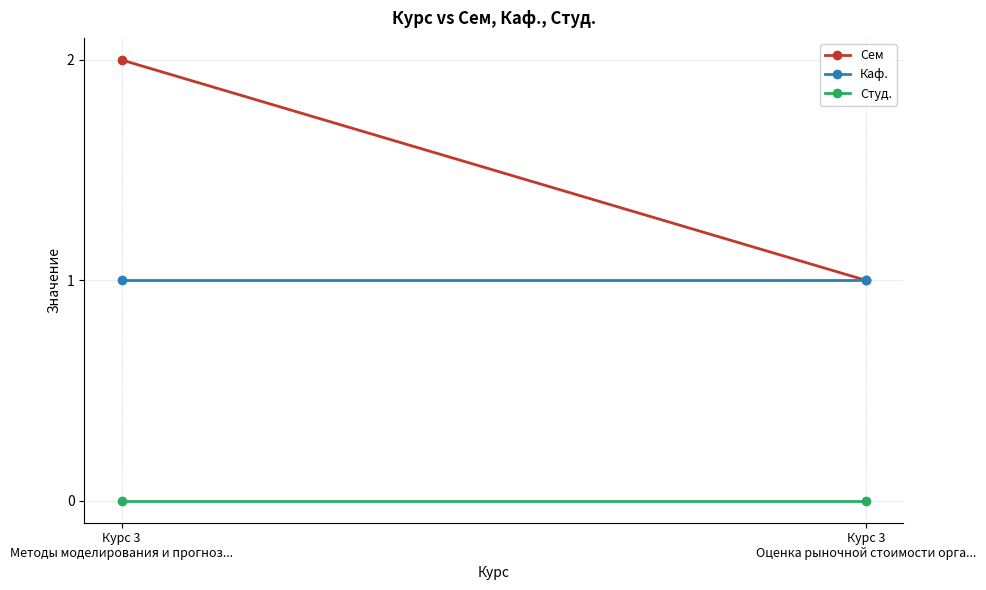

How many lines are shown in the chart?

3